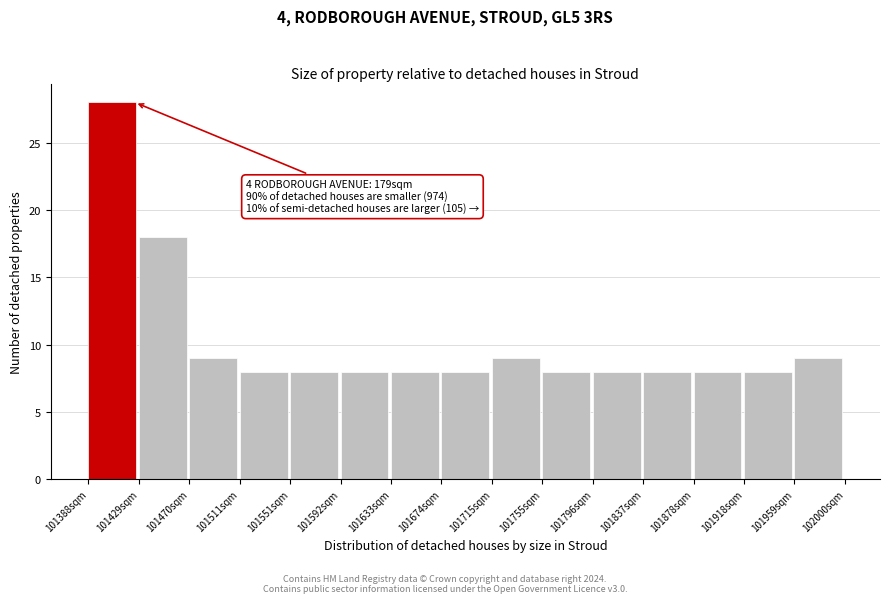

Over which range of the x-axis is the bar tallest?

101390 to 101430